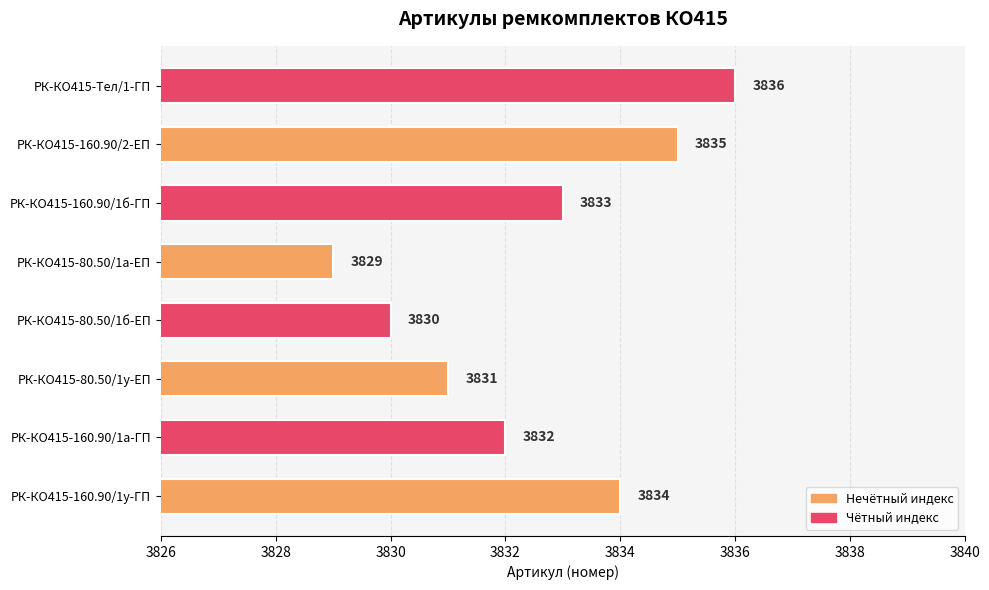

How many bars are there in total?

8